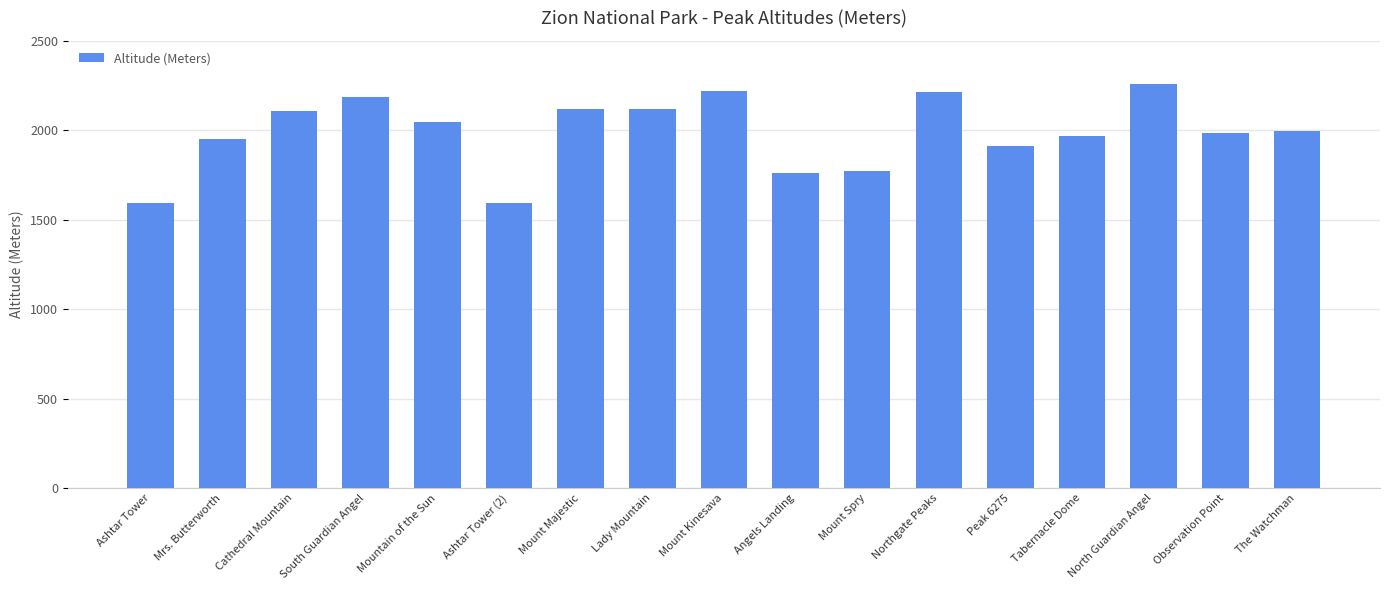

The chart shows a value of 2890 at Northgate Peaks. True or false?

False